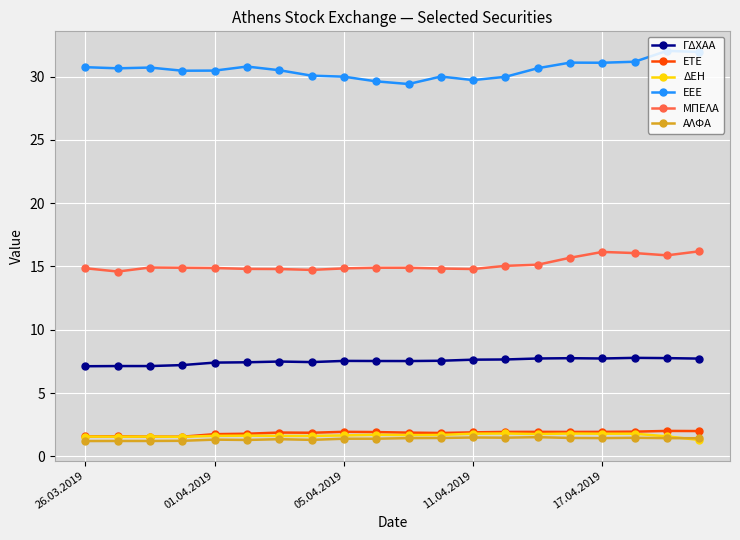

What is the value of the ΕΤΕ point at the 17th from the left?

1.9